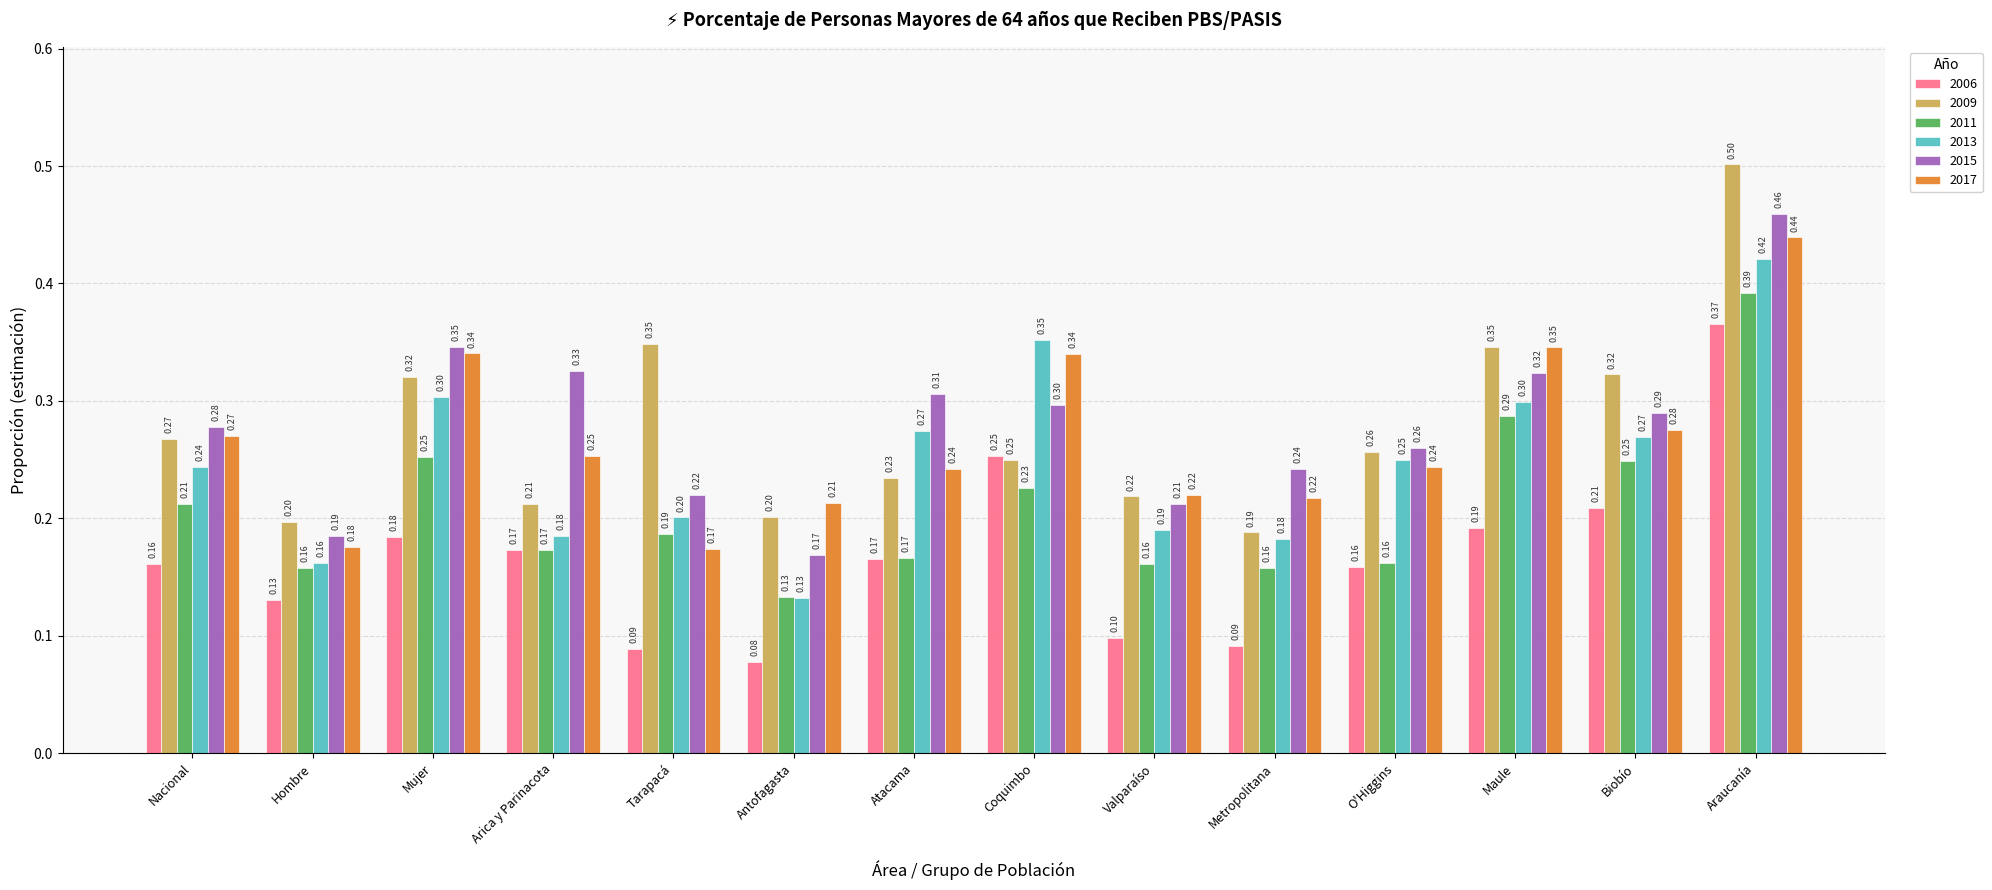

At which category is the sum across all series the highest?

Araucanía